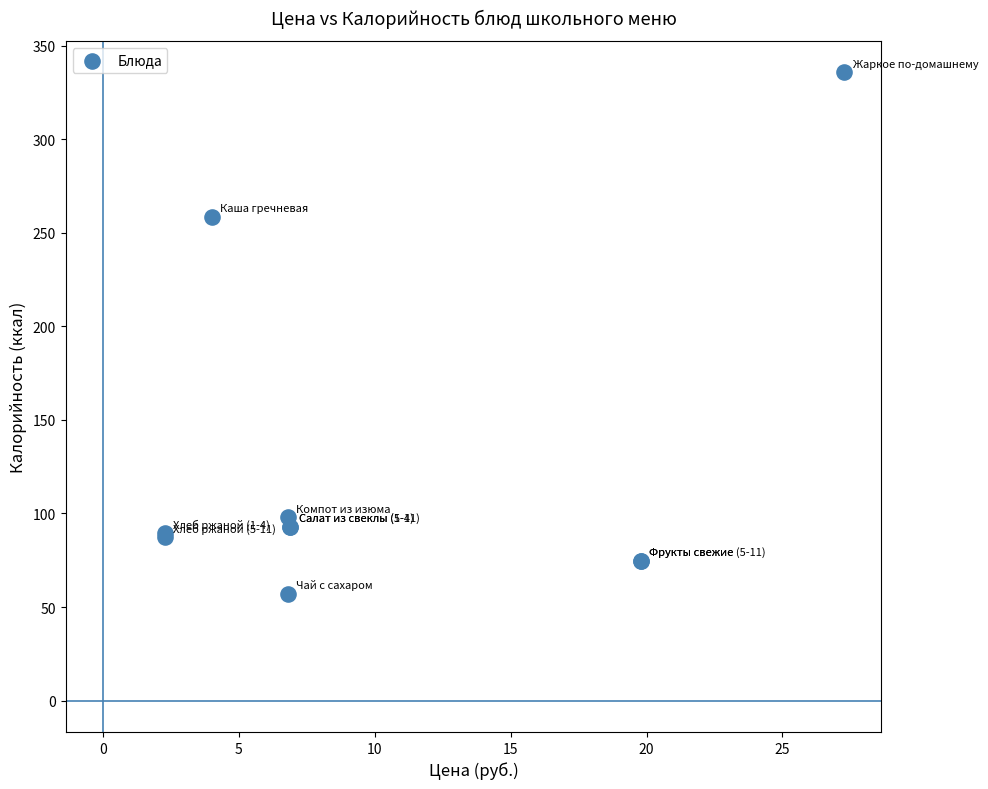

What Y value in the scatter plot is closest to 196?

258.6